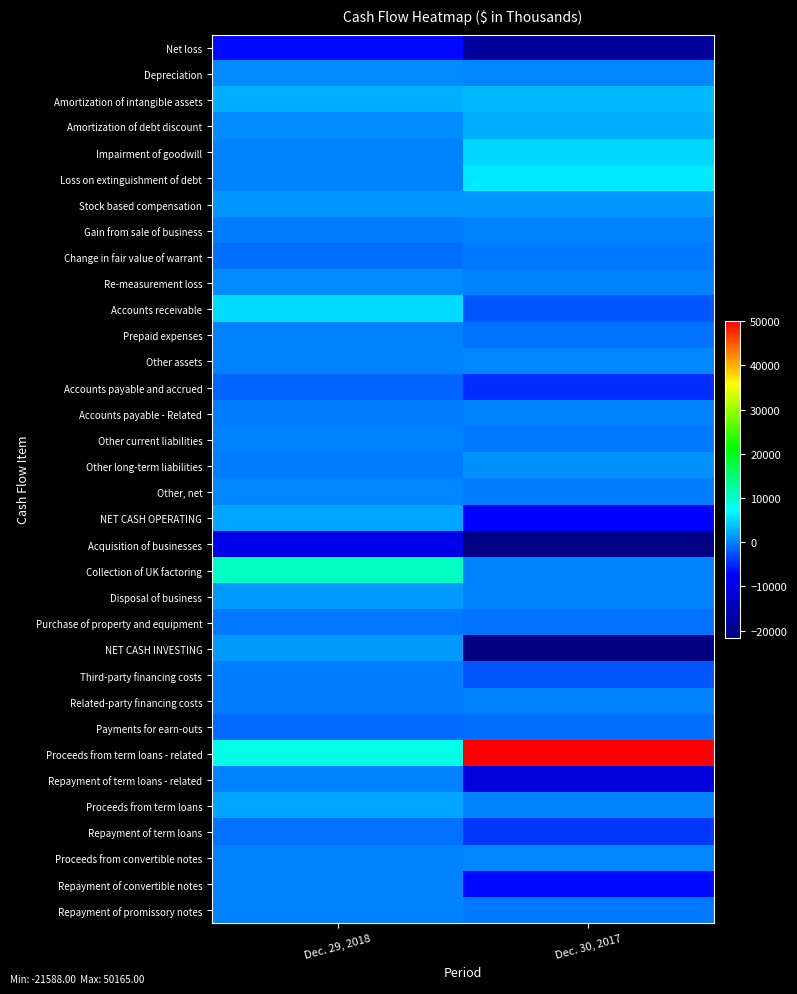

Which series has the widest spread of values?

Proceeds from term loans - related